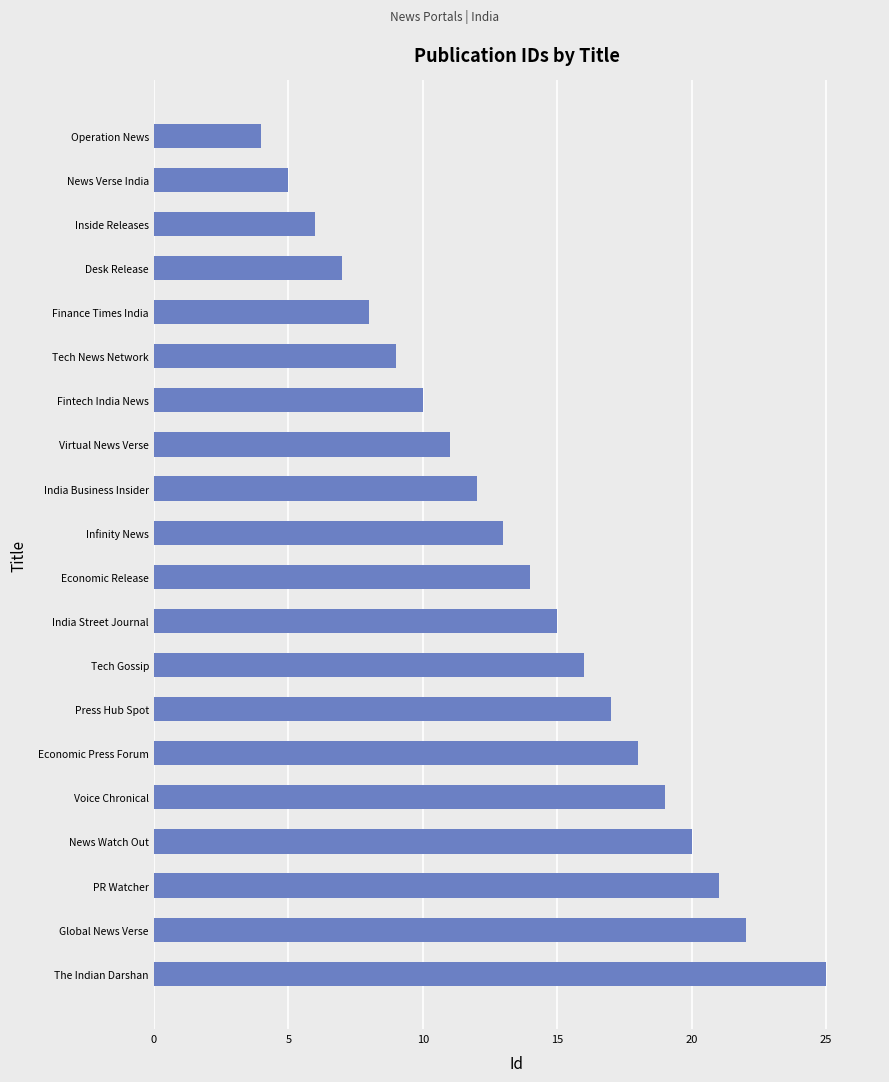

What is the smallest value displayed?

4